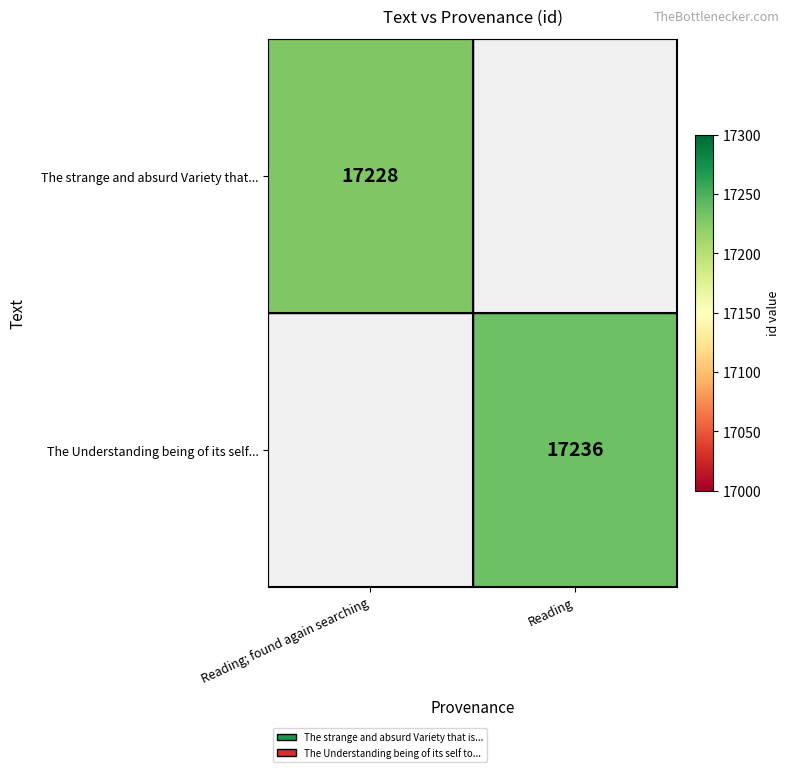

Is it true that The strange and absurd Variety that... equals 5111 at Reading; found again searching?

False